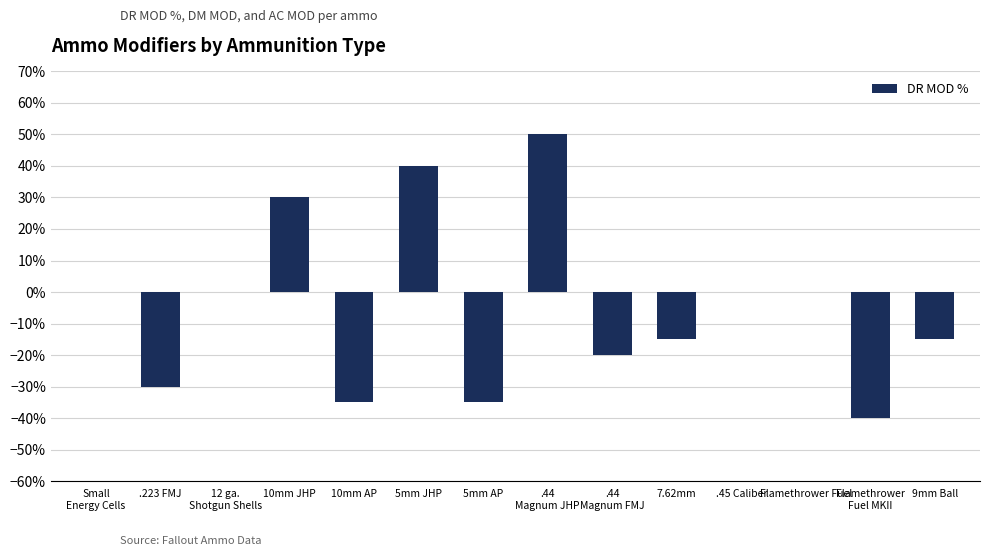

The value at 5mm JHP is 40. True or false?

True